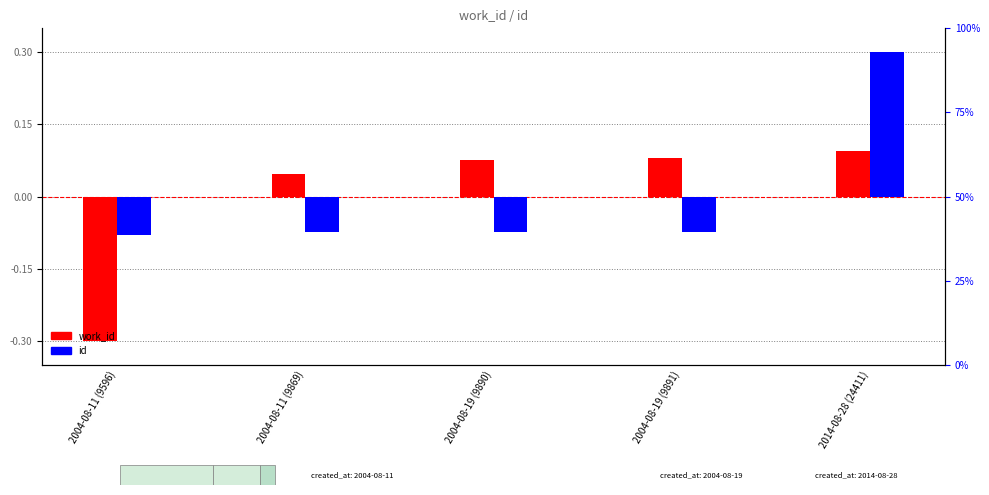

Which has a higher value, 2014-08-28 (24411) or 2004-08-19 (9891)?

2014-08-28 (24411)